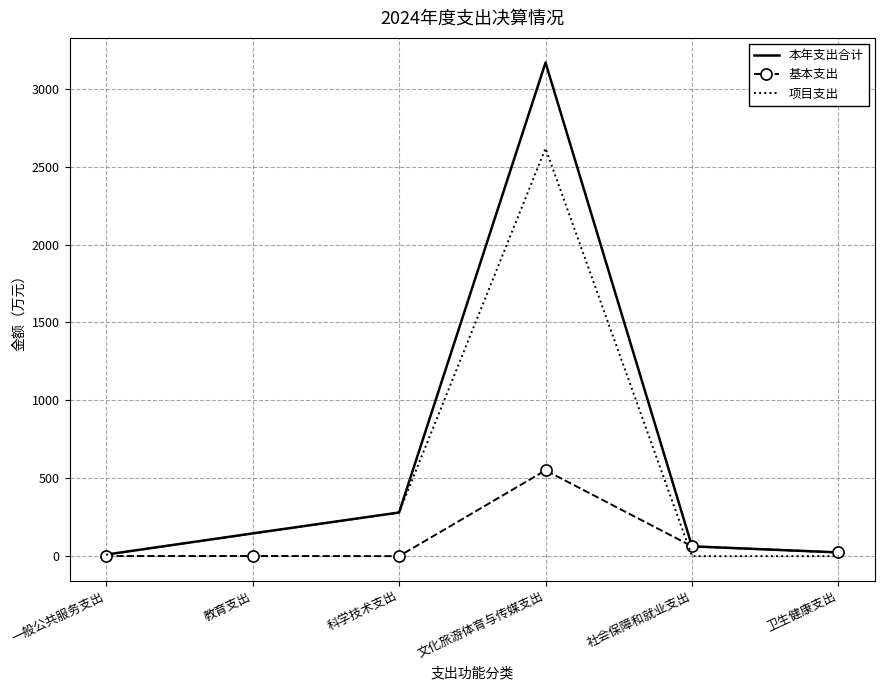

Is the value of 基本支出 at 一般公共服务支出 greater than the value of 项目支出 at 文化旅游体育与传媒支出?

No